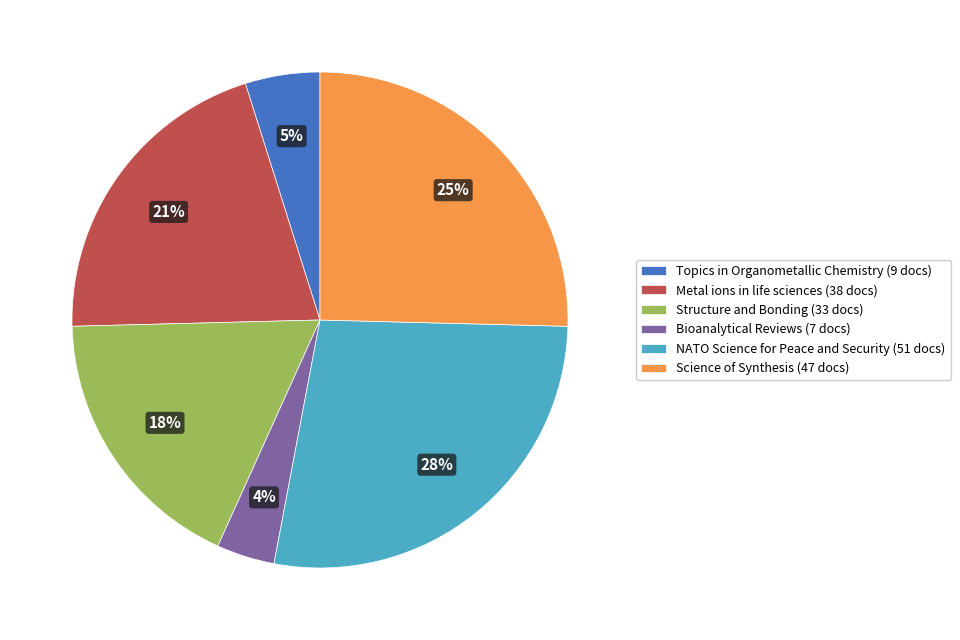

Which has a higher value, Science of Synthesis or NATO Science for Peace and Security?

NATO Science for Peace and Security